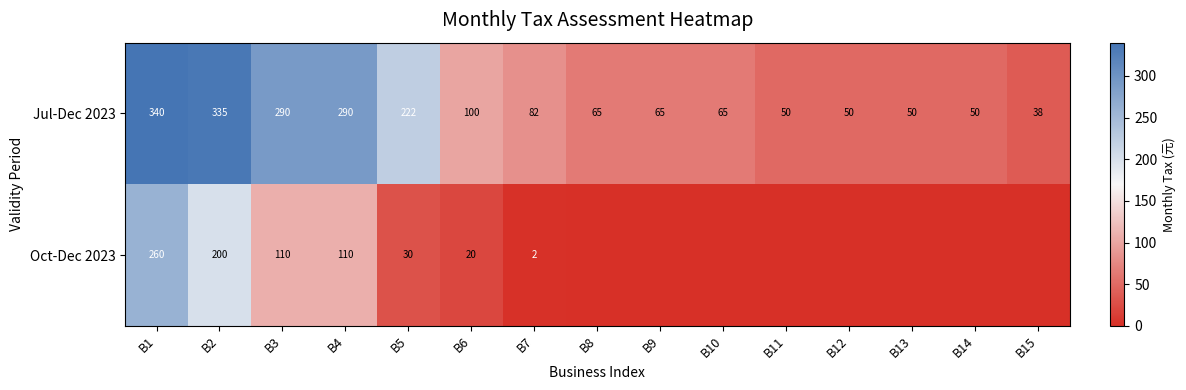

Is it true that Oct-Dec 2023 equals 12 at B6?

False